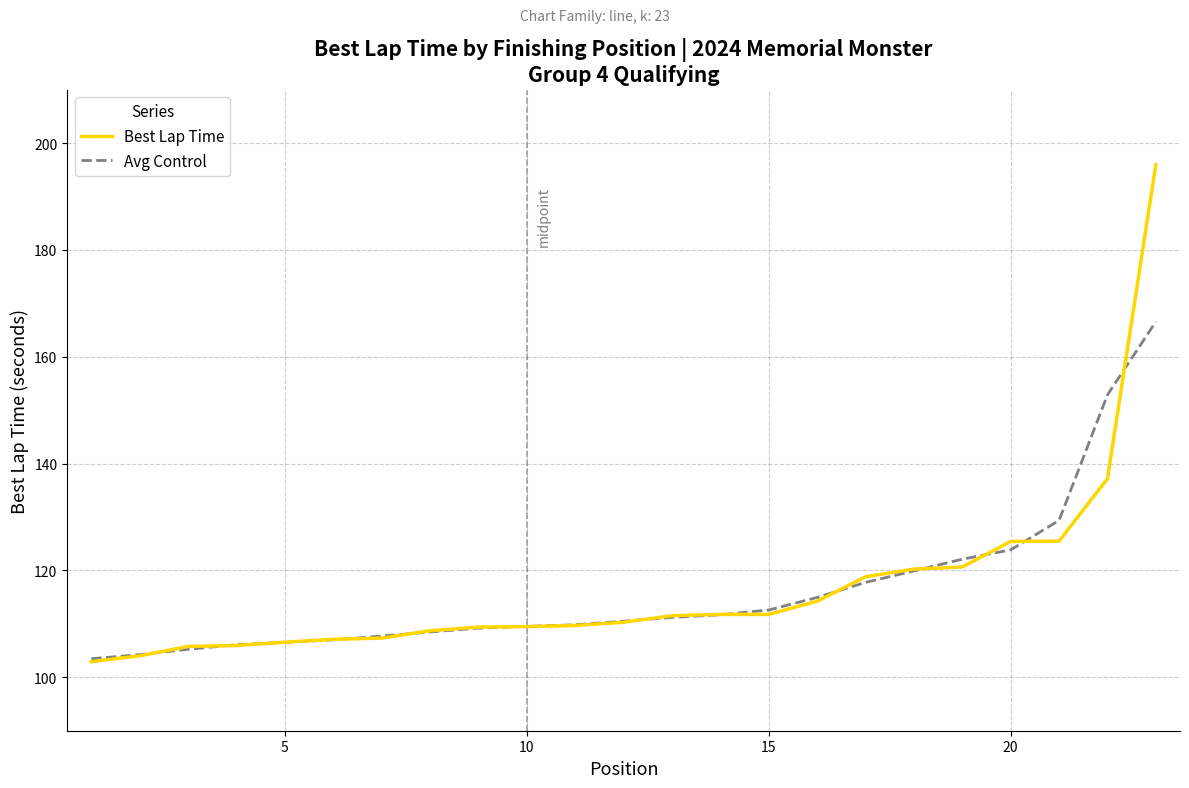

What is the lowest value of the Best Lap Time series?

102.9